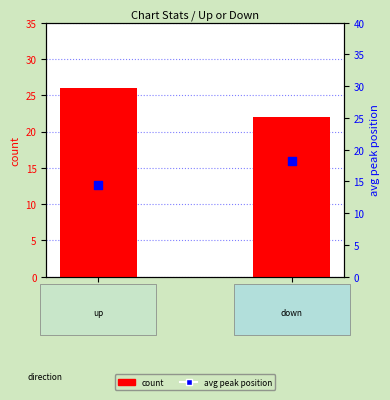

Is the value of count at down greater than the value of avg peak position at down?

Yes